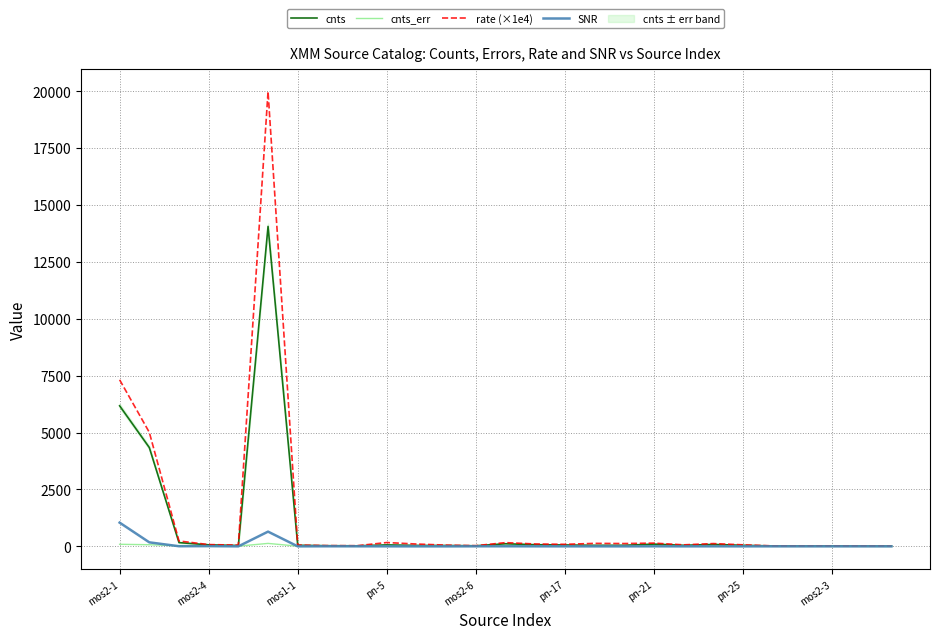

What are all the series names shown in the legend?

cnts, cnts_err, rate (×1e4), SNR